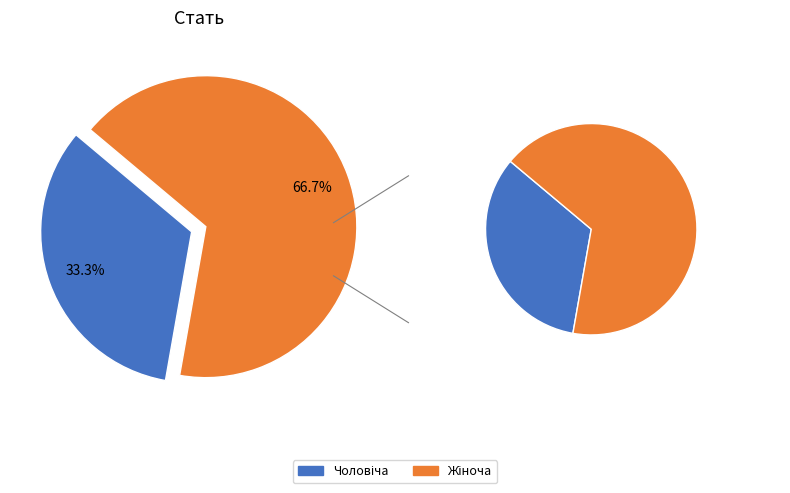

What is the change in value from Чоловіча to Жіноча?

+1